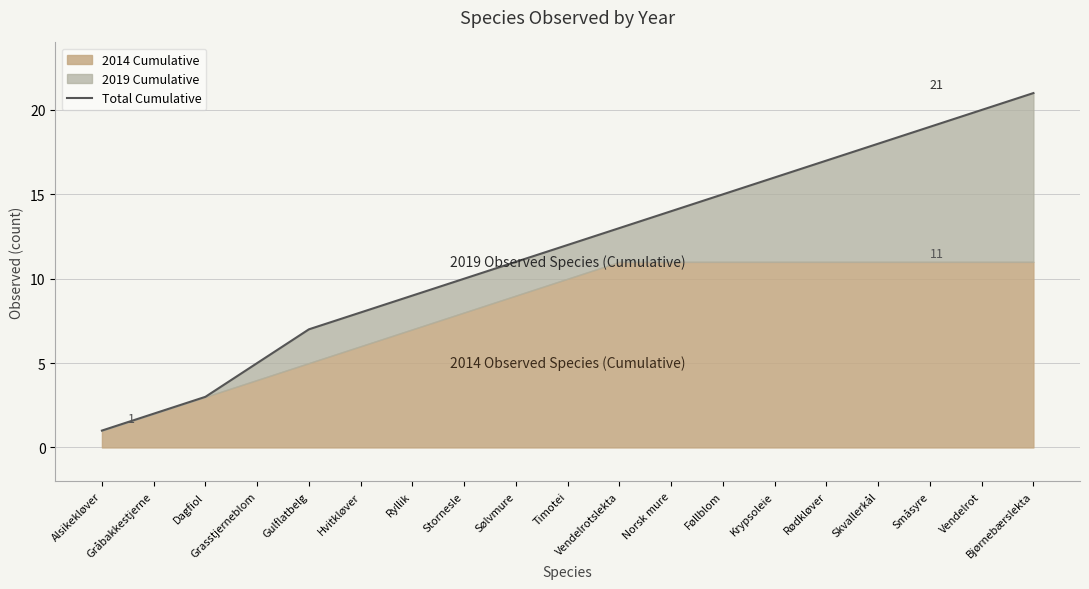

Which has a higher value, Stornesle or Føllblom?

Føllblom